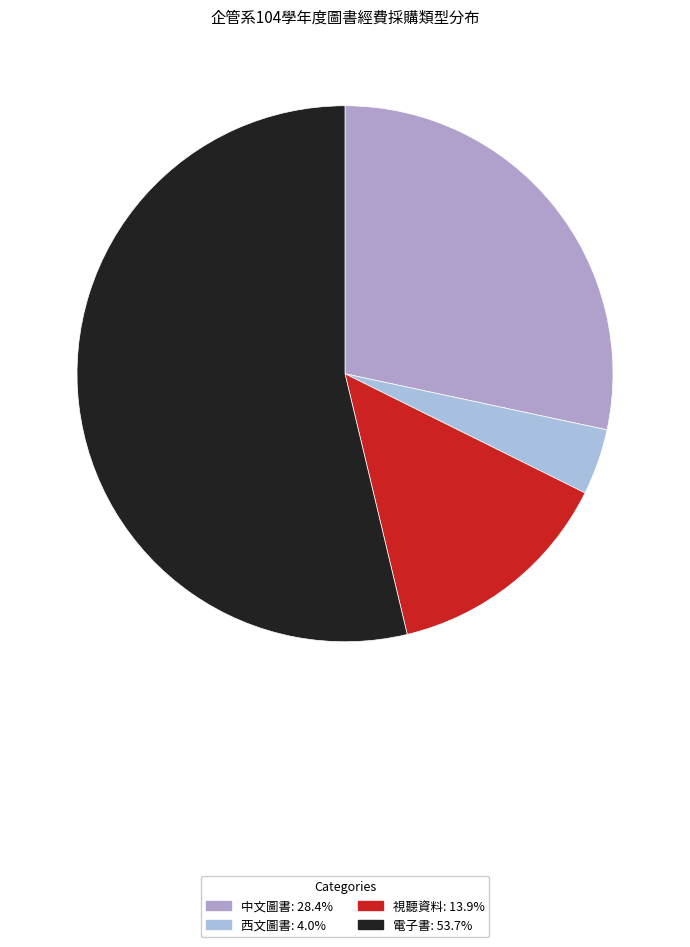

Which category has the smallest portion of the pie?

西文圖書